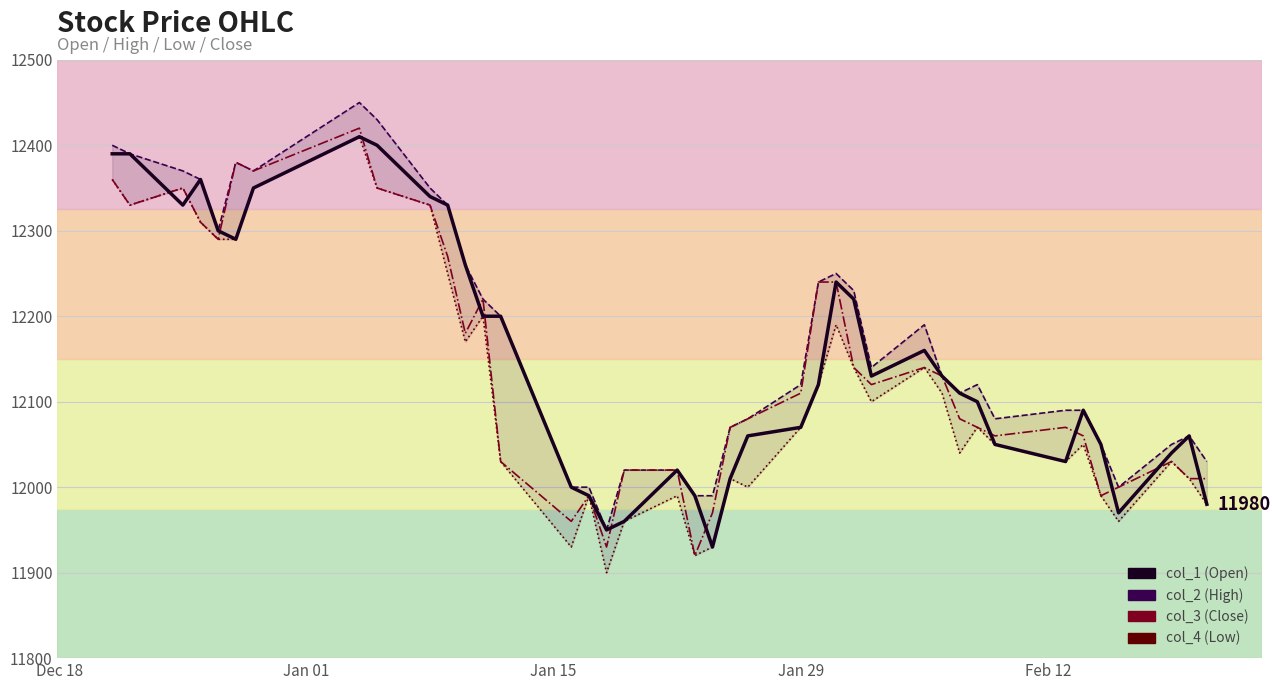

How many lines are shown in the chart?

4